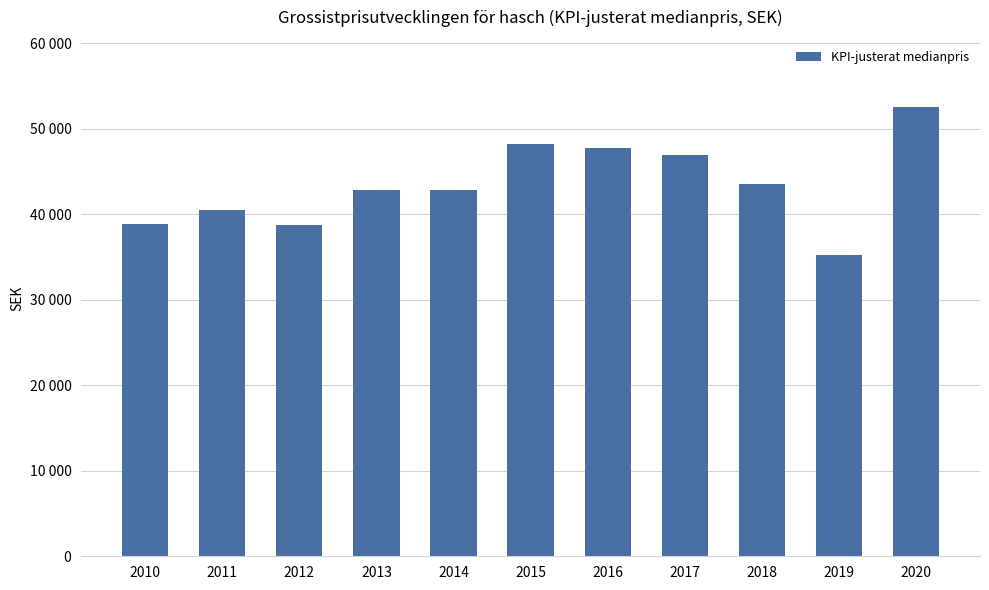

Which label corresponds to the smallest value in the chart?

2019